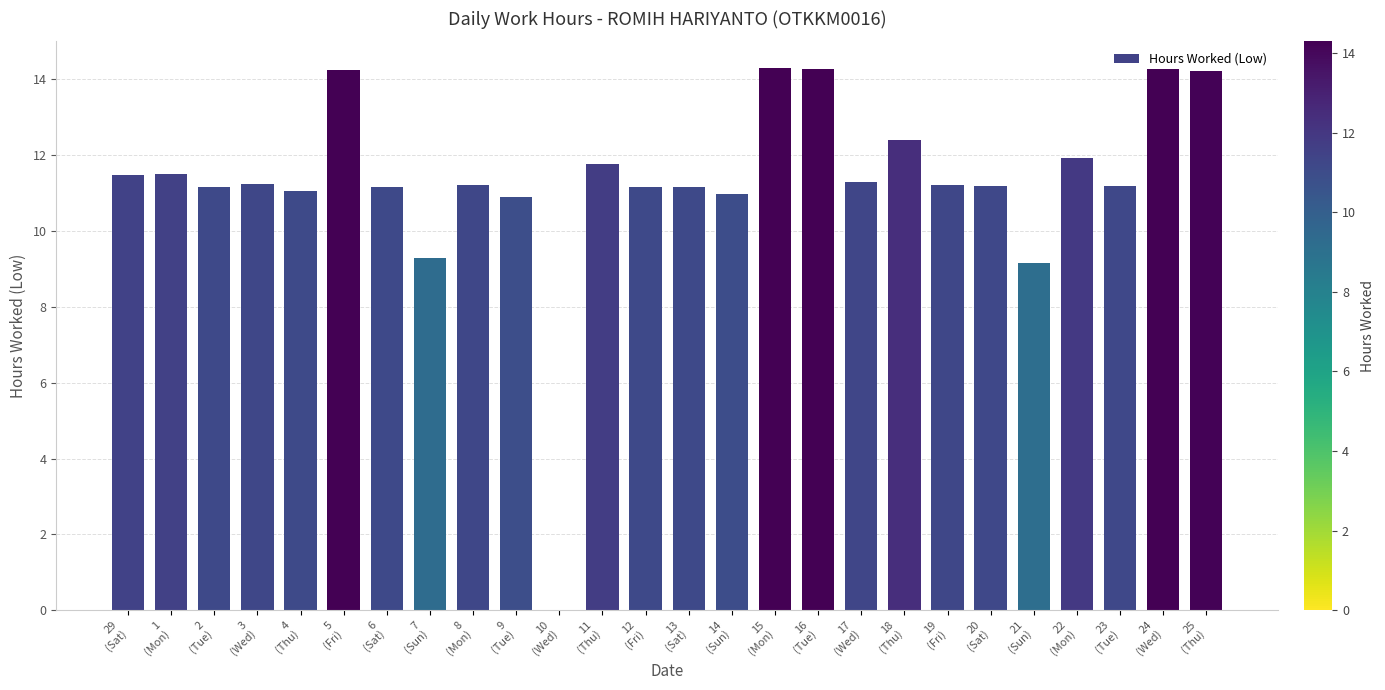

What is the sum of all values?

293.7